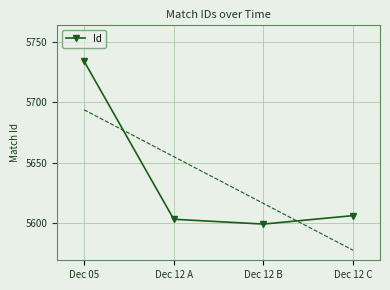

What is the difference between the maximum and minimum values?

135